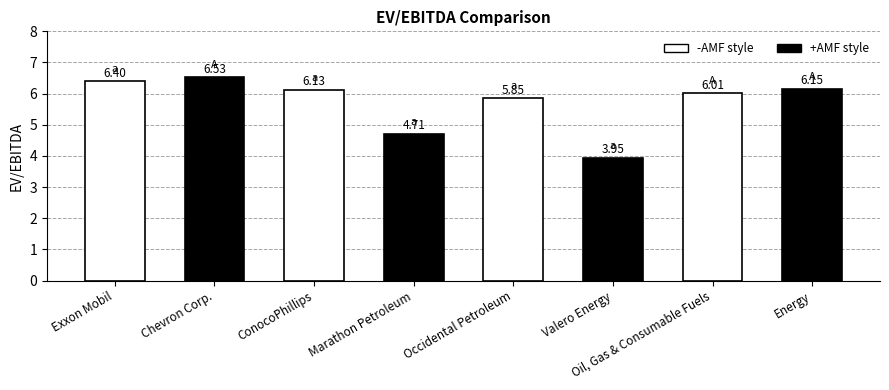

Rank the categories by value from highest to lowest.

Chevron Corp., Exxon Mobil, Energy, ConocoPhillips, Oil, Gas & Consumable Fuels, Occidental Petroleum, Marathon Petroleum, Valero Energy